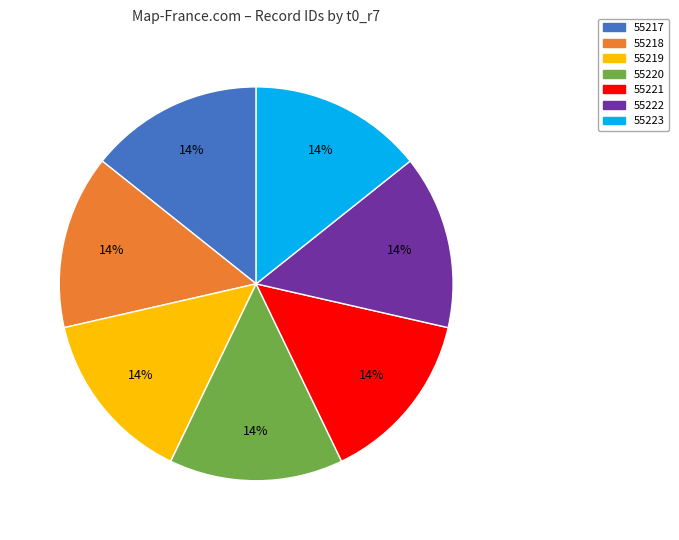

Combined, do 55221 and 55220 account for over 50%?

No